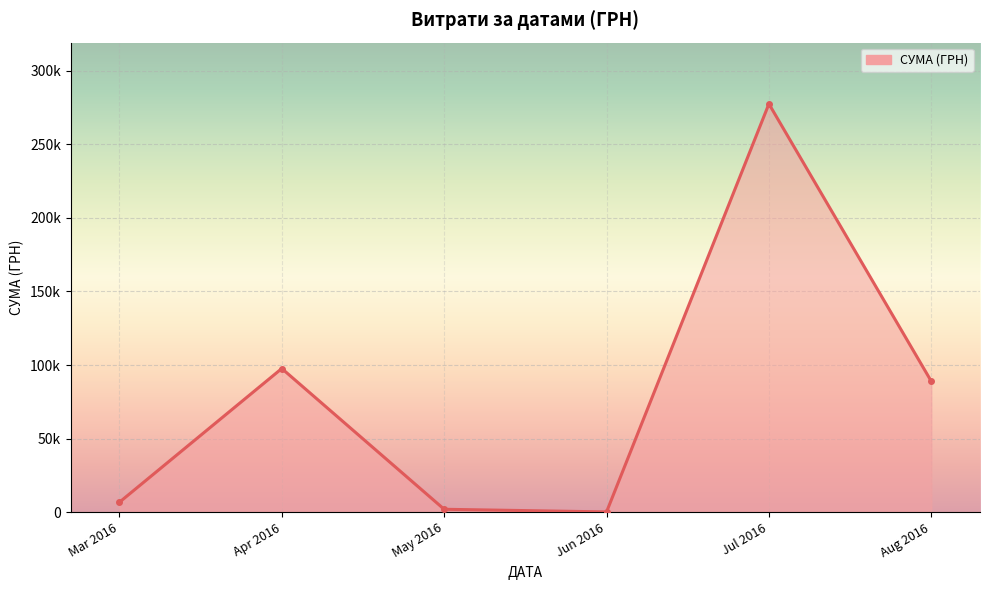

Is this an area chart (filled region under the line)?

Yes